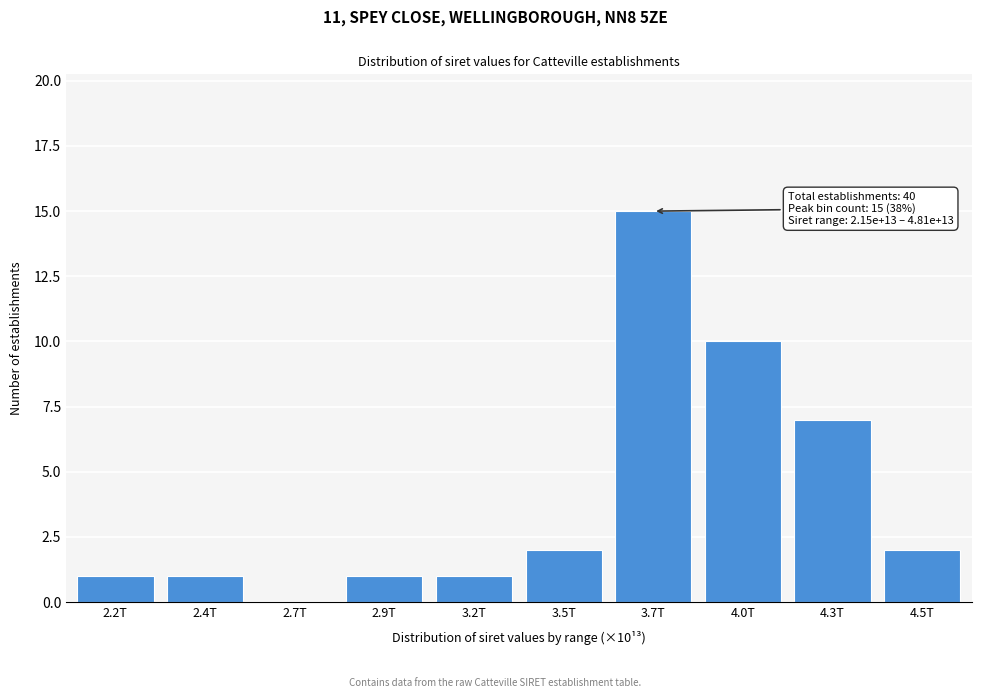

Reading left to right, transcribe all the data shown in this chart.

2.2T=1	2.4T=1	2.7T=0	2.9T=1	3.2T=1	3.5T=2	3.7T=15	4.0T=10	4.3T=7	4.5T=2